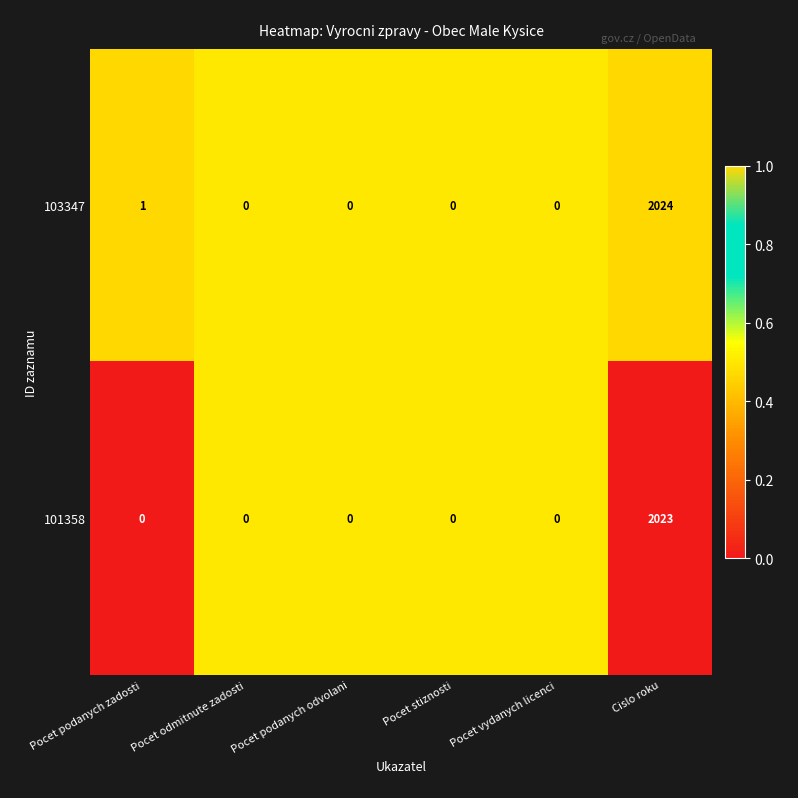

What is the maximum value for 101358?

2023